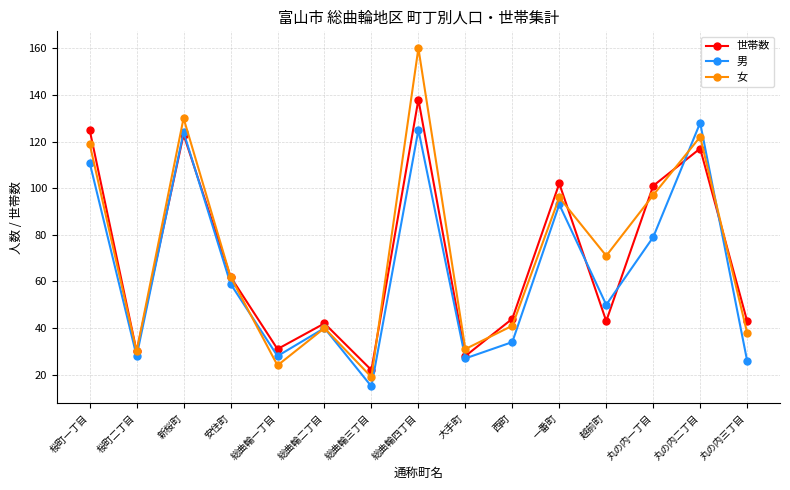

Which category has the highest value in the 男 series?

丸の内二丁目